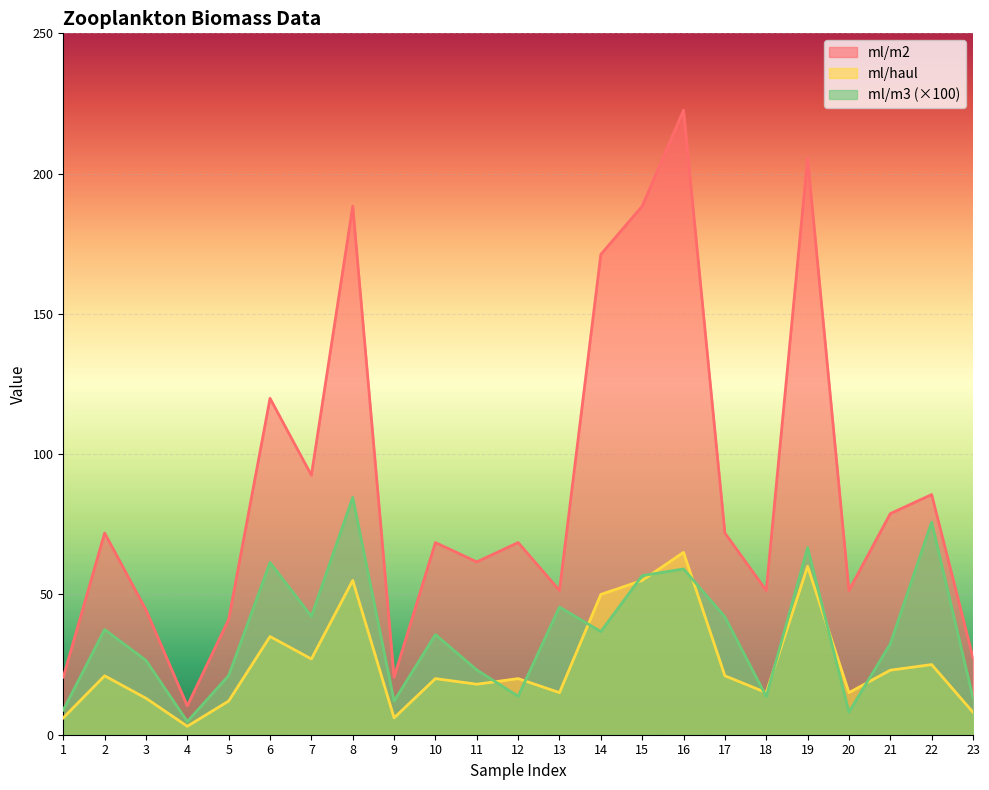

Rank the categories by ml/m2 value from lowest to highest.

4, 1, 9, 23, 5, 3, 13, 18, 20, 11, 10, 12, 2, 17, 21, 22, 7, 6, 14, 8, 15, 19, 16